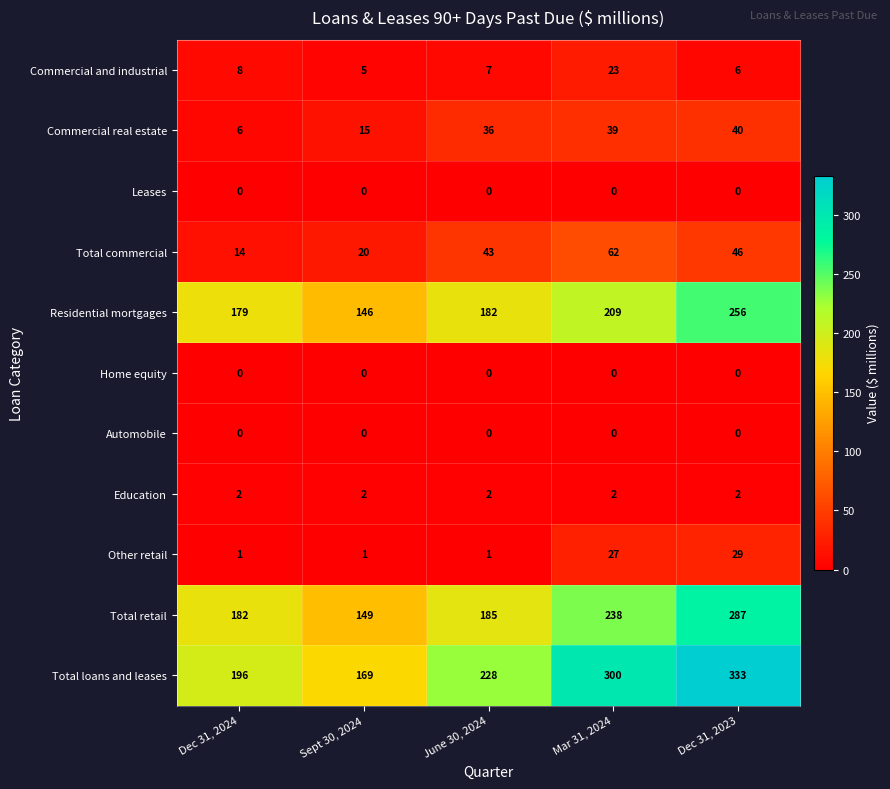

The Other retail series shows 1 at June 30, 2024. True or false?

True